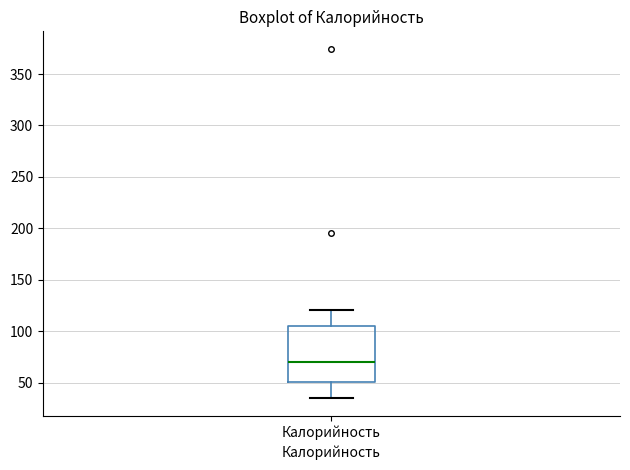

Transcribe this box plot: give where the median line is, the range the box spans, and where the two whiskers end, as read against the y-axis. The values are not printed on the chart, so give them approximately, as read against the axis.

median 70, box 50 to 105, whiskers 35 to 120